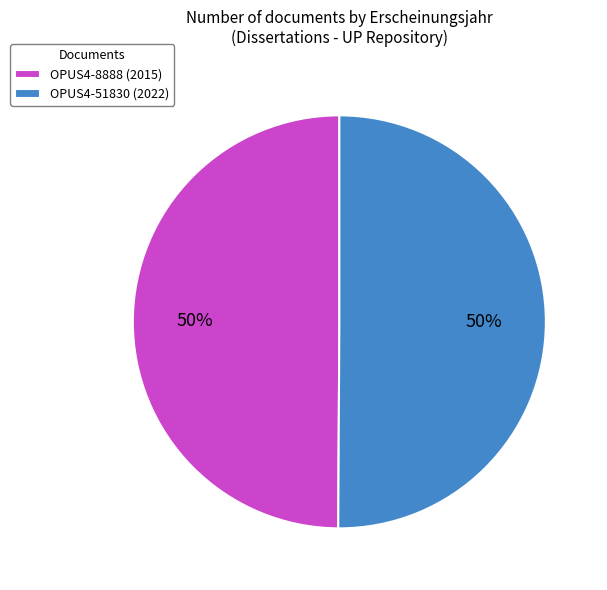

To the nearest percent, what is the combined percentage of OPUS4-8888 (2015) and OPUS4-51830 (2022)?

100%